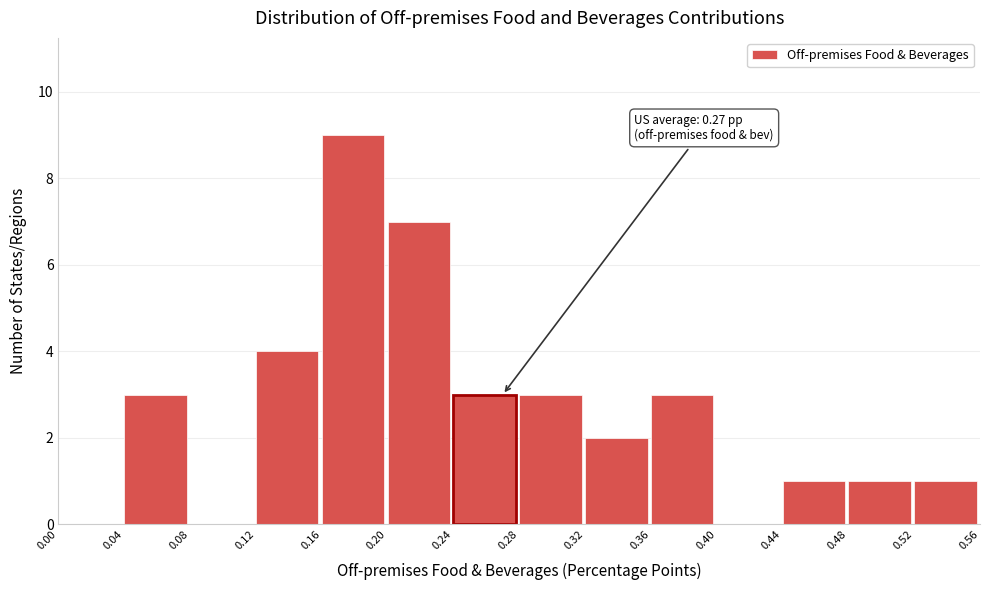

Over which range of the x-axis is the bar tallest?

0.16 to 0.20